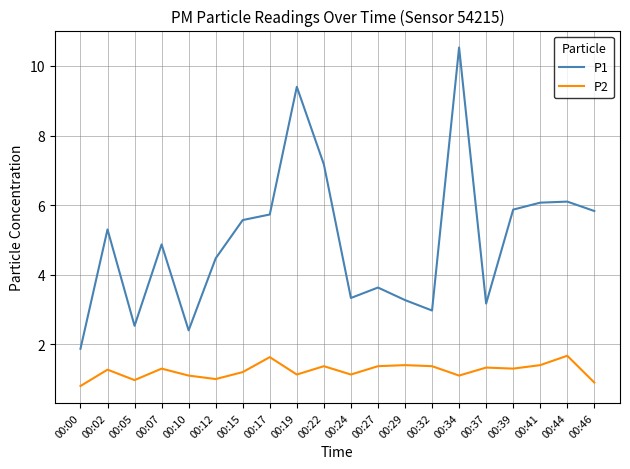

What is the maximum value shown in the chart?

10.5